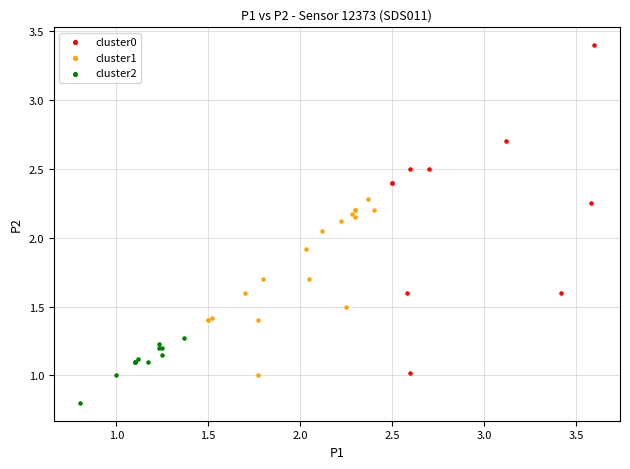

Which series reaches the minimum Y coordinate?

cluster2